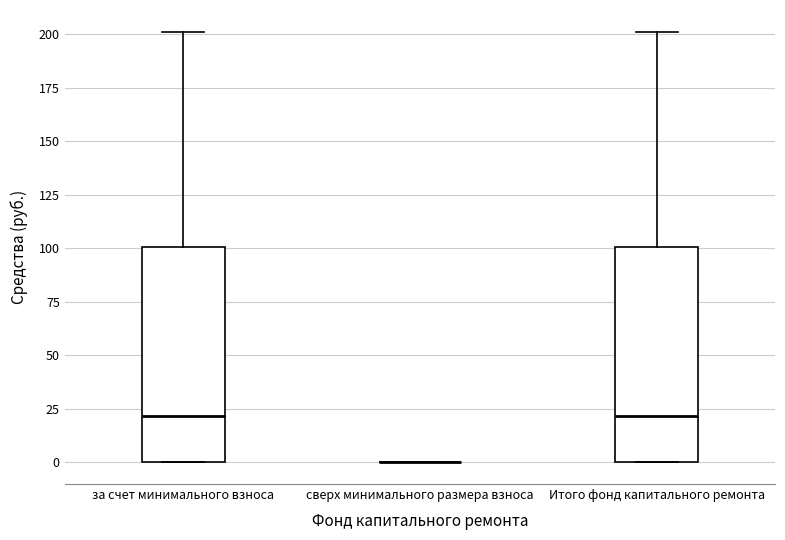

Reading left to right, transcribe this box plot: for each box, give where its median line is, the range the box spans, and where its two whiskers end, as read against the y-axis. The values are not printed on the chart, so give them approximately, as read against the axis.

за счет минимального взноса: median 20, box 0 to 100, whiskers 0 to 200
сверх минимального размера взноса: box collapsed to a line at 0, whiskers 0 to 0
Итого фонд капитального ремонта: median 20, box 0 to 100, whiskers 0 to 200